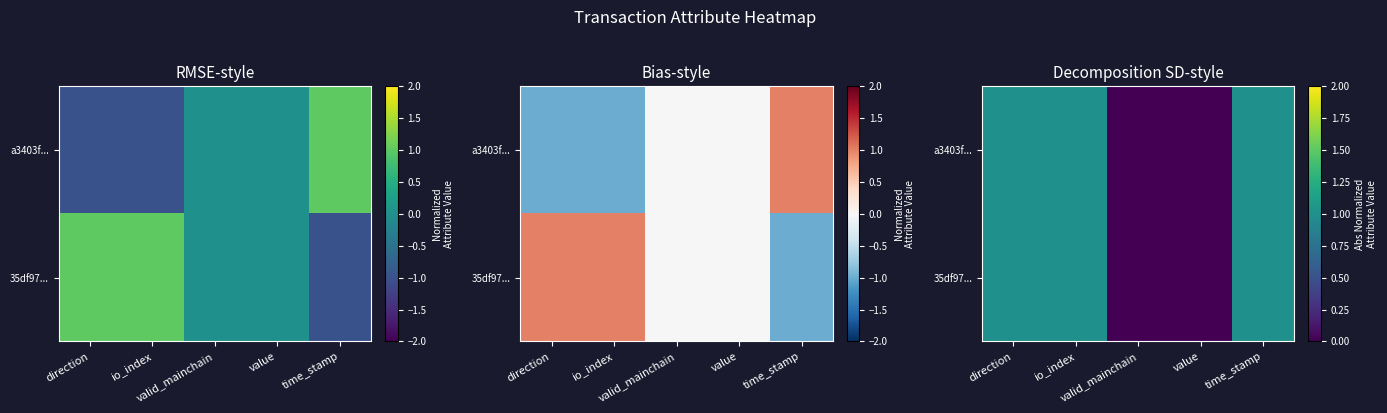

Is it true that a3403f... equals 1 at direction?

True